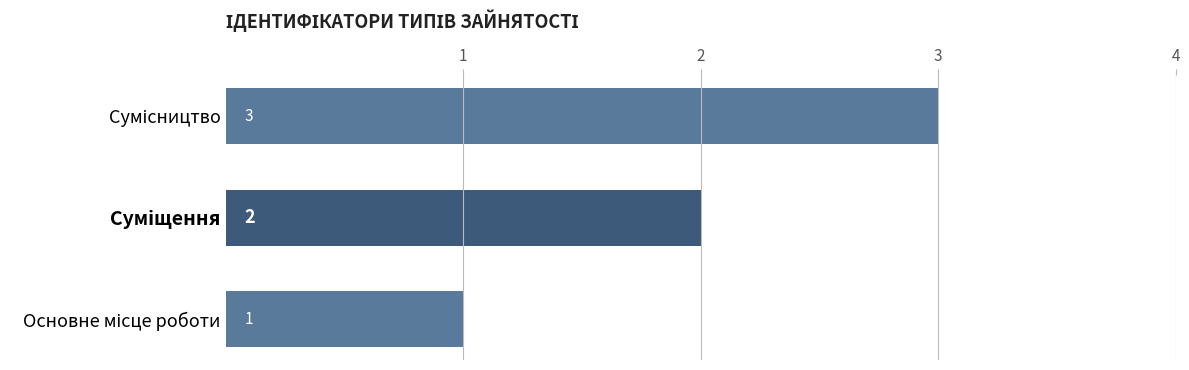

How many data points does each series have?

3